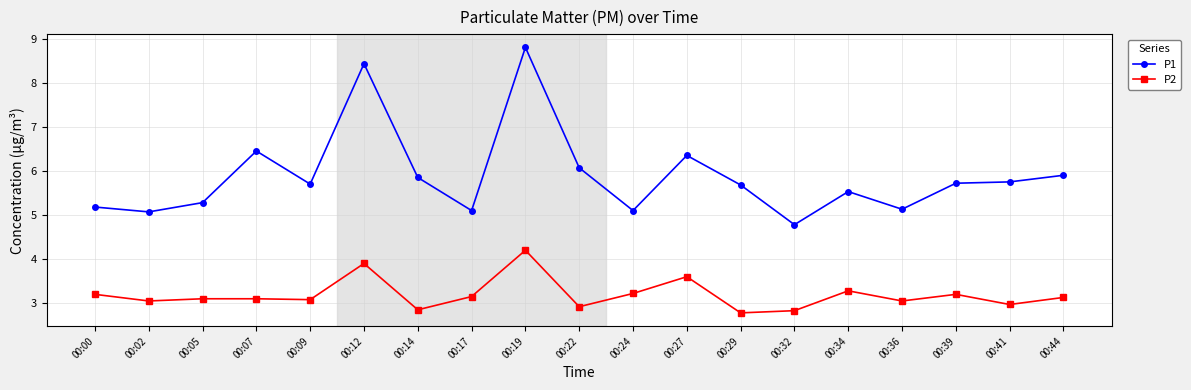

What is the difference between the maximum and minimum values in the P1 series?

4.0